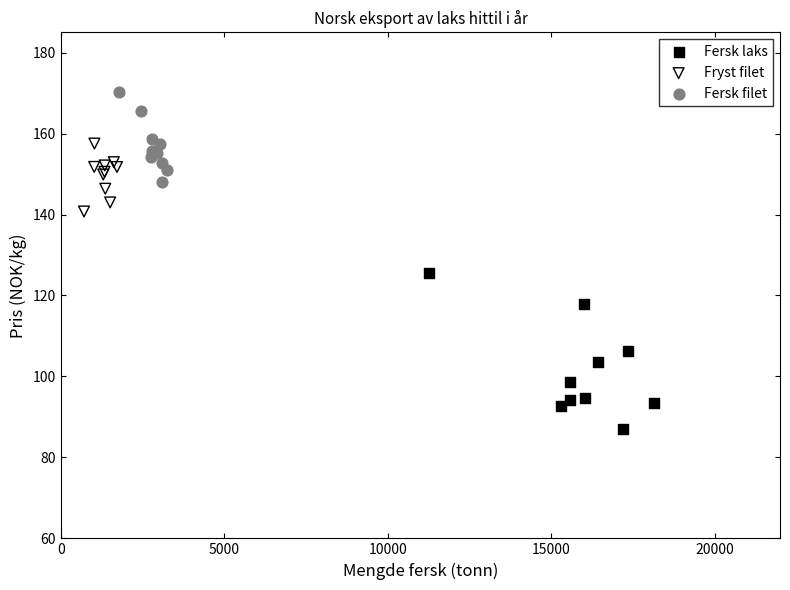

Which series contains the highest Y value?

Fersk filet